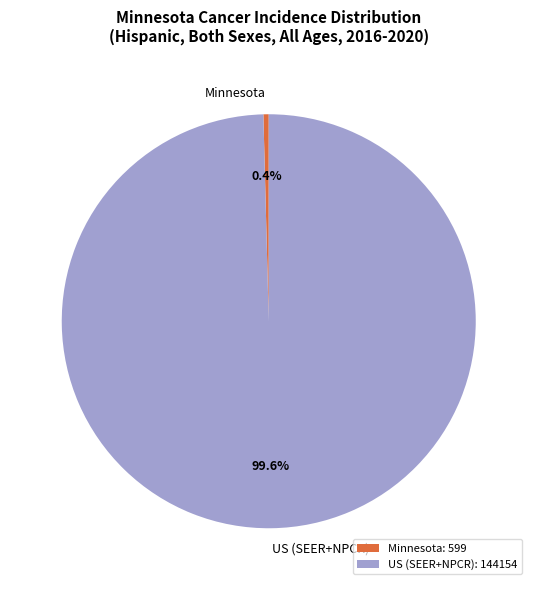

To the nearest percent, what is the average slice percentage?

50%